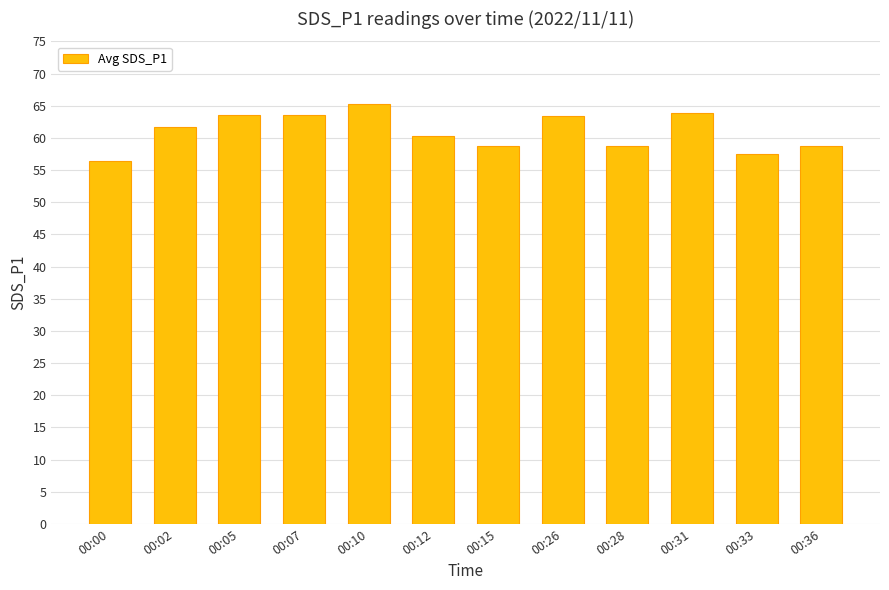

Is it true that the value at 00:00 is 16.2?

False